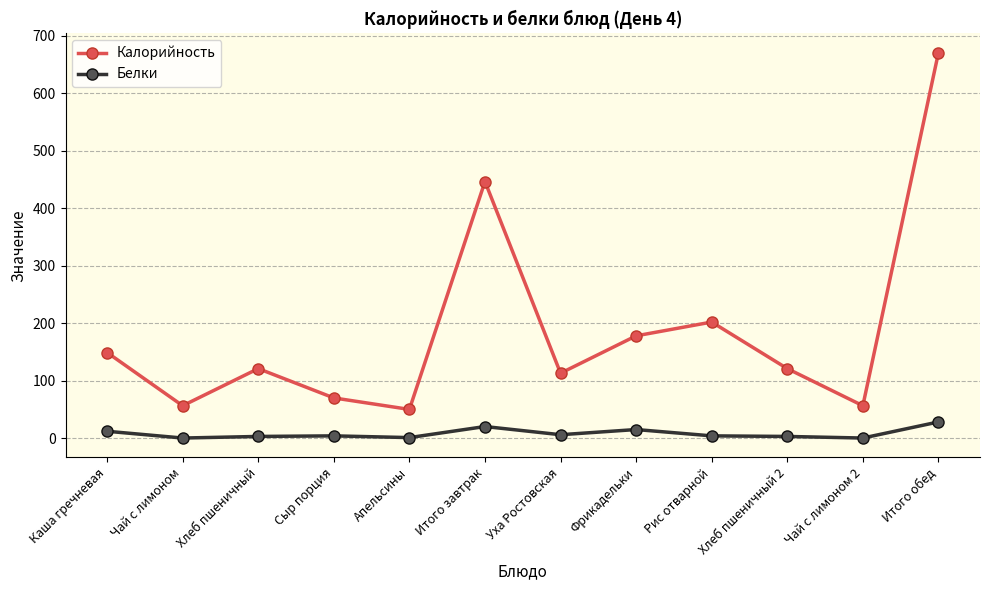

At Итого завтрак, list the series in order from largest to smallest.

Калорийность, Белки